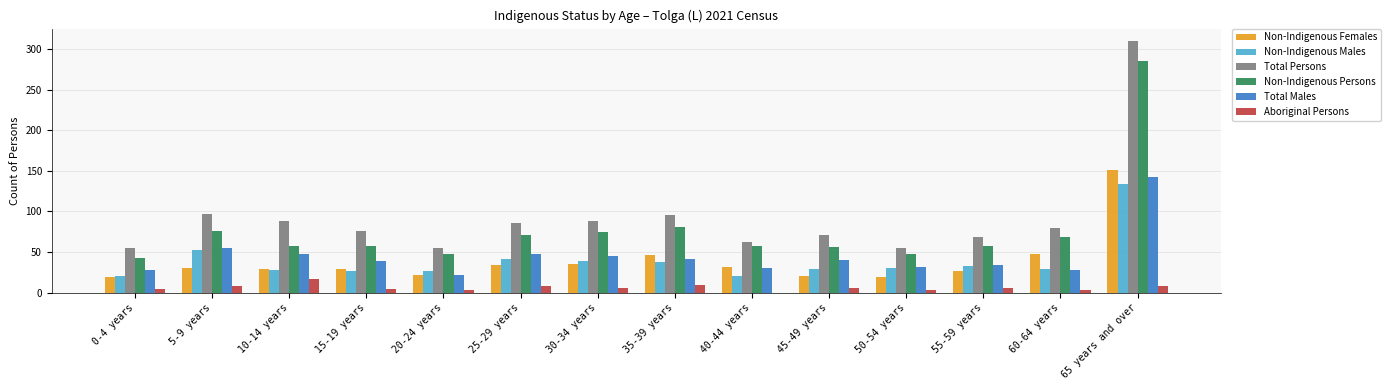

Read the Non-Indigenous Females value at 15-19 years, to the nearest 50.

50